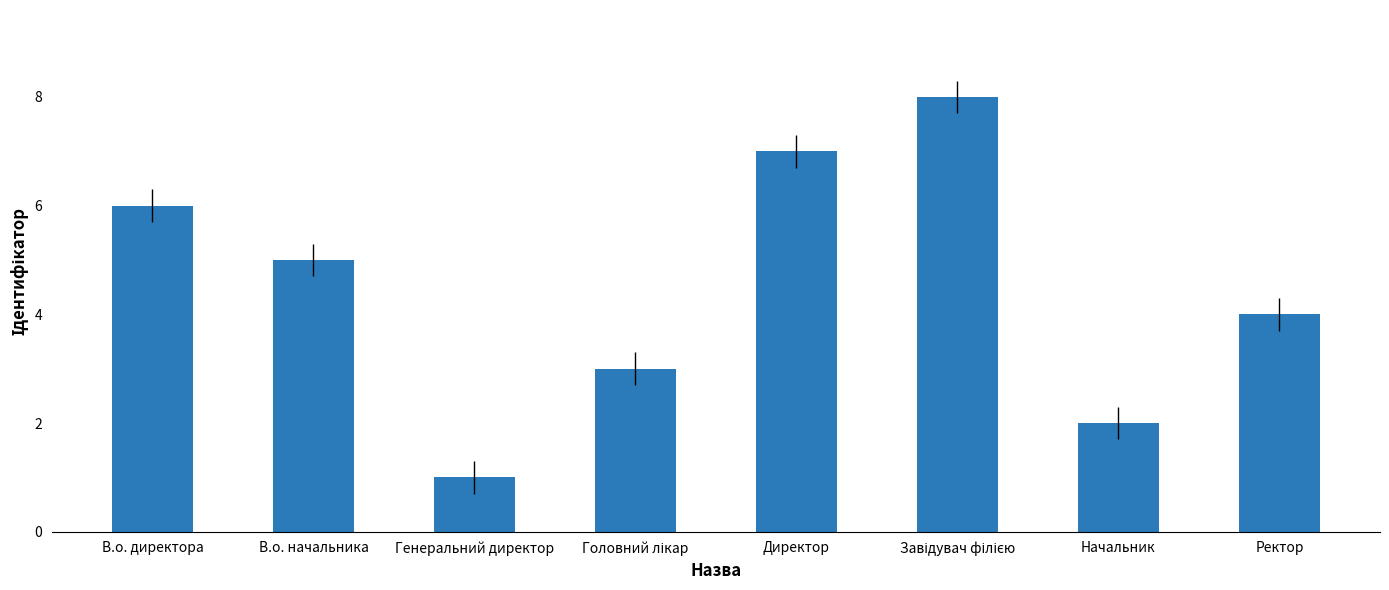

Which has a higher value, В.о. начальника or Директор?

Директор